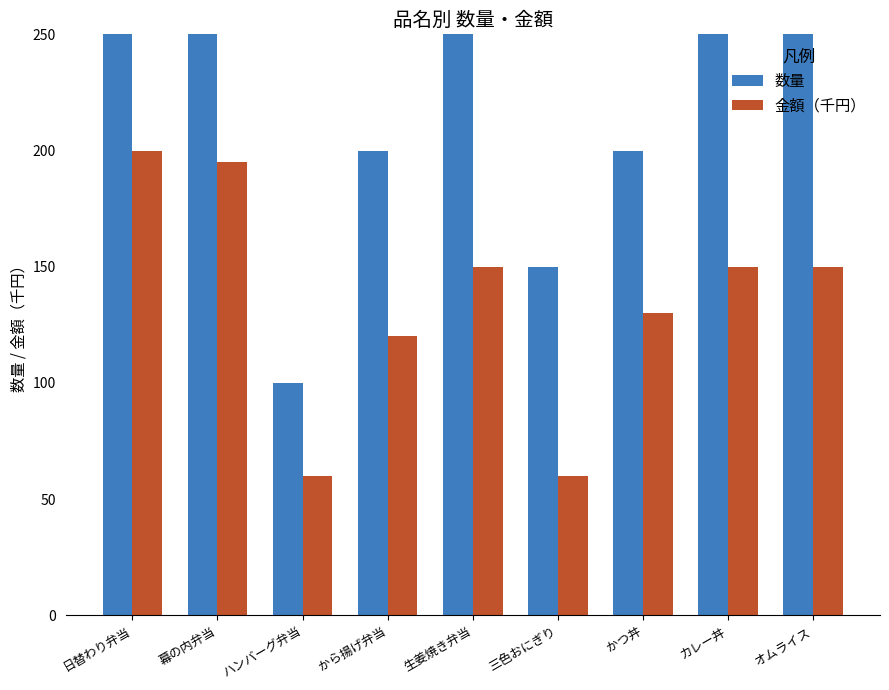

What is the average value of the 金額（千円） series?

135